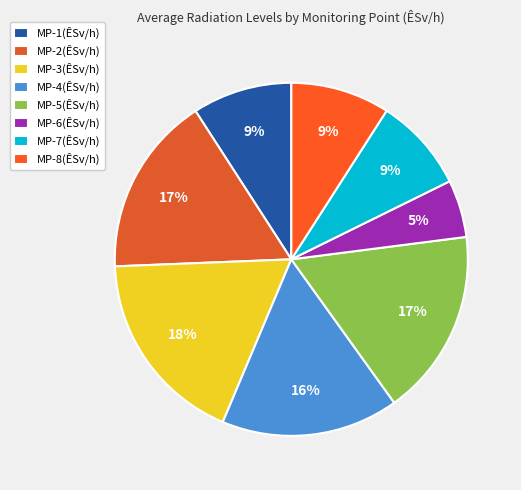

Rank the categories by value from highest to lowest.

MP-3(ÊSv/h), MP-5(ÊSv/h), MP-2(ÊSv/h), MP-4(ÊSv/h), MP-1(ÊSv/h), MP-8(ÊSv/h), MP-7(ÊSv/h), MP-6(ÊSv/h)